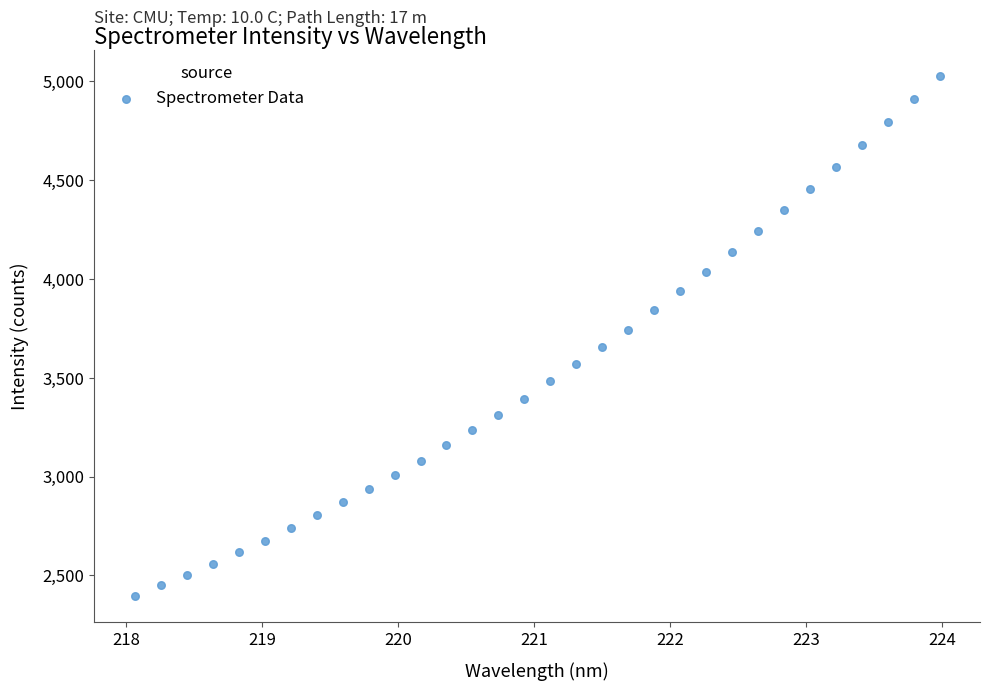

What is the range of X values (max minus min)?

5.9